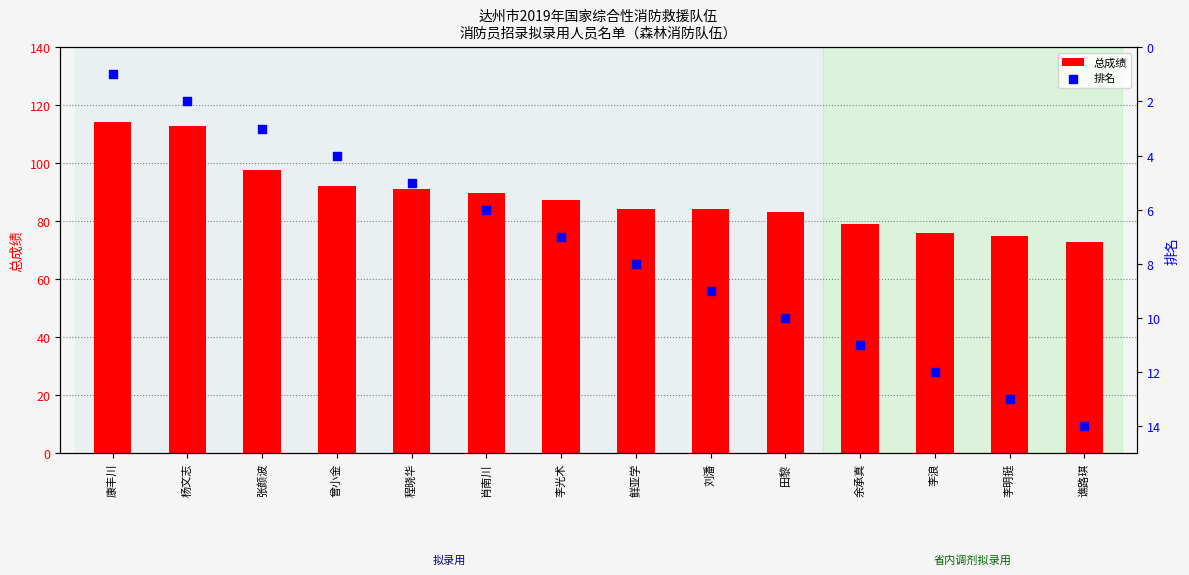

Which series has the widest spread of Y values?

总成绩